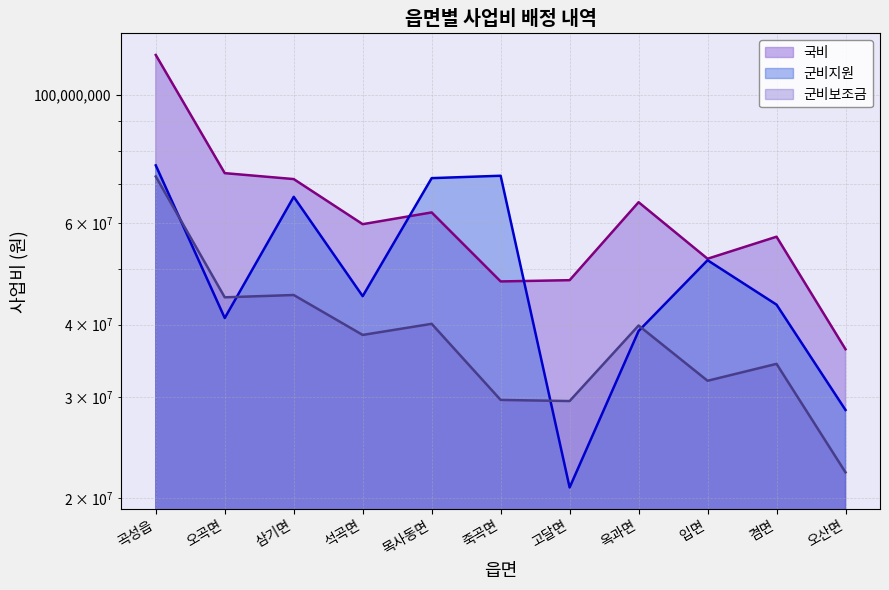

Reading right to left, list all the values displayed in this chart.

국비: 36271900	56824700	52046000	65214900	47777400	47541400	62610400	59743000	71520300	73231700	117358500
군비지원: 28463900	43335900	51737700	39011700	20895100	72478200	71788500	44824800	66631600	41083700	75541900
군비보조금: 22194200	34216200	31985000	39873600	29497200	29631400	40142800	38402200	45032200	44620400	72262400